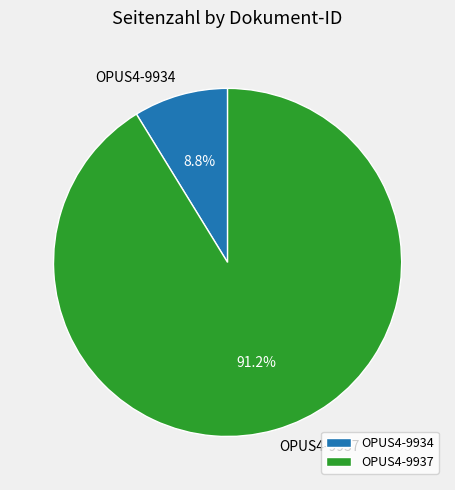

Between OPUS4-9934 and OPUS4-9937, which is larger?

OPUS4-9937